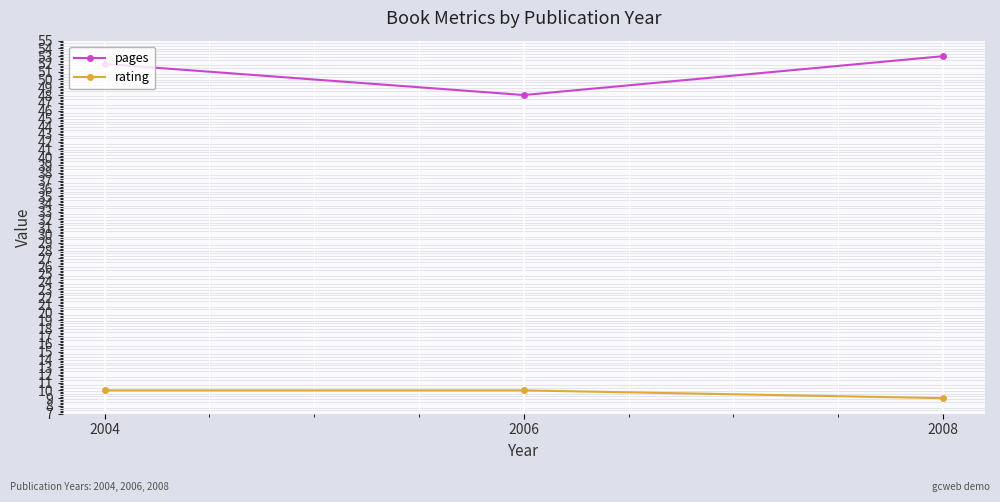

Which series changed the most between 2006 and 2008?

pages